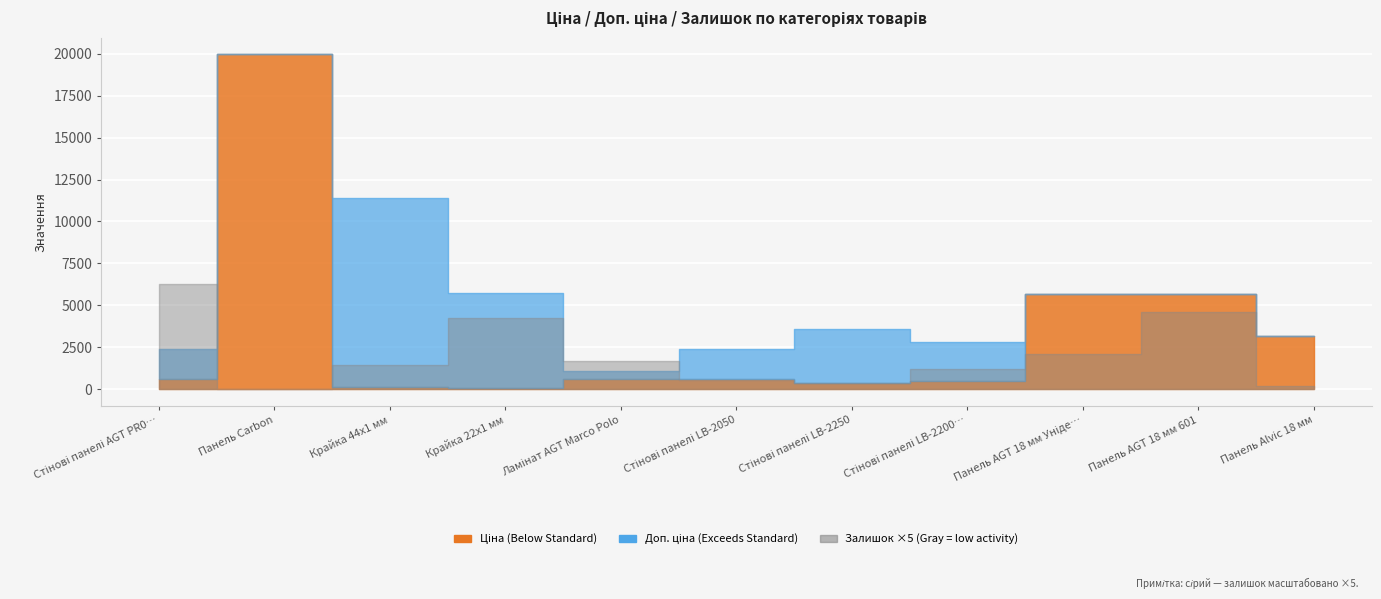

What is the difference between the highest and lowest values at 6?

3502.9